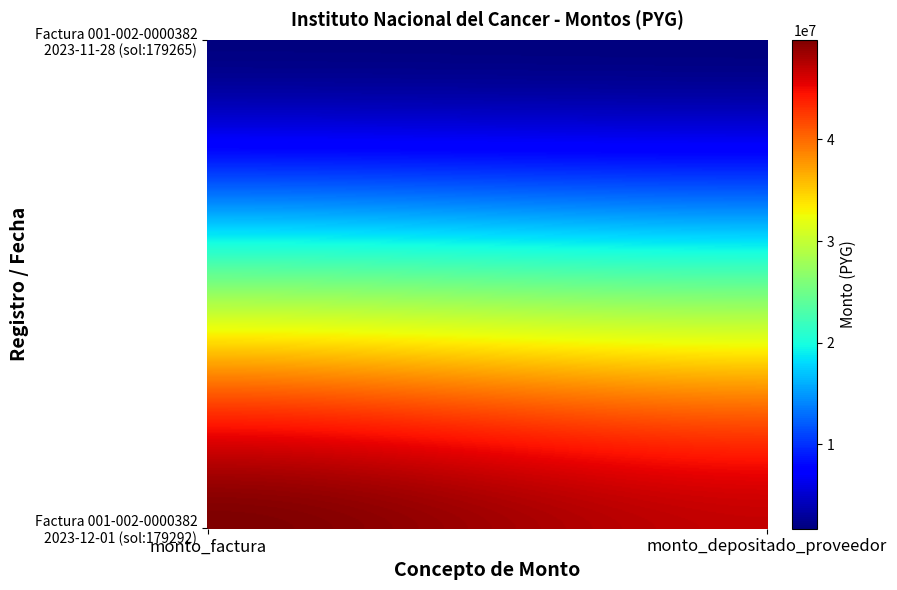

Reading right to left, list all the values displayed in this chart.

001-002-0000382_row0: 46870651	49807000
001-002-0000382_row1: 1693881	1800000